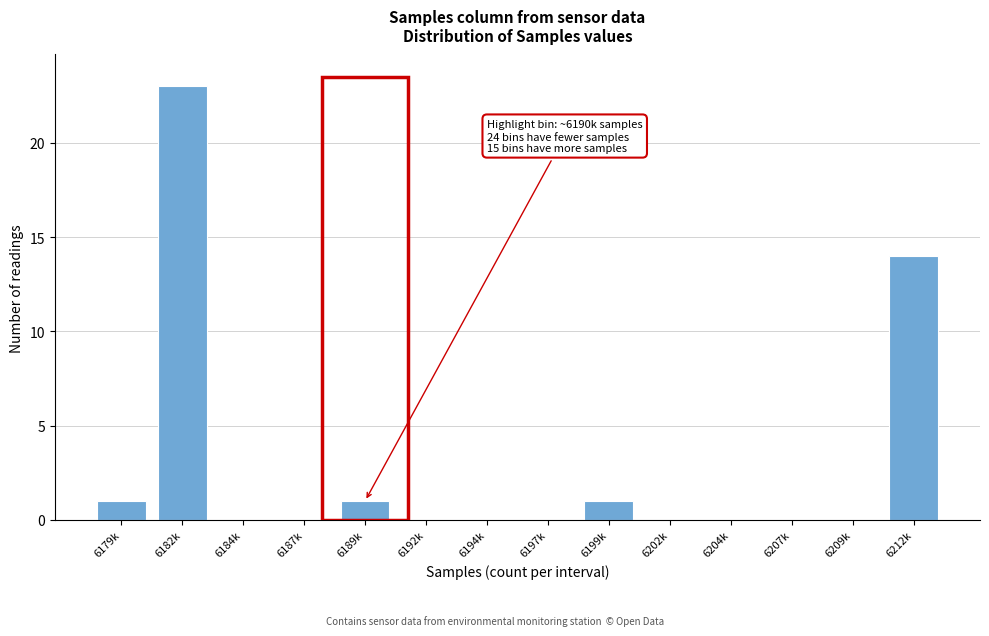

Reading right to left, extract all data points from this chart.

6212k=14	6209k=0	6207k=0	6204k=0	6202k=0	6199k=1	6197k=0	6194k=0	6192k=0	6189k=1	6187k=0	6184k=0	6182k=23	6179k=1